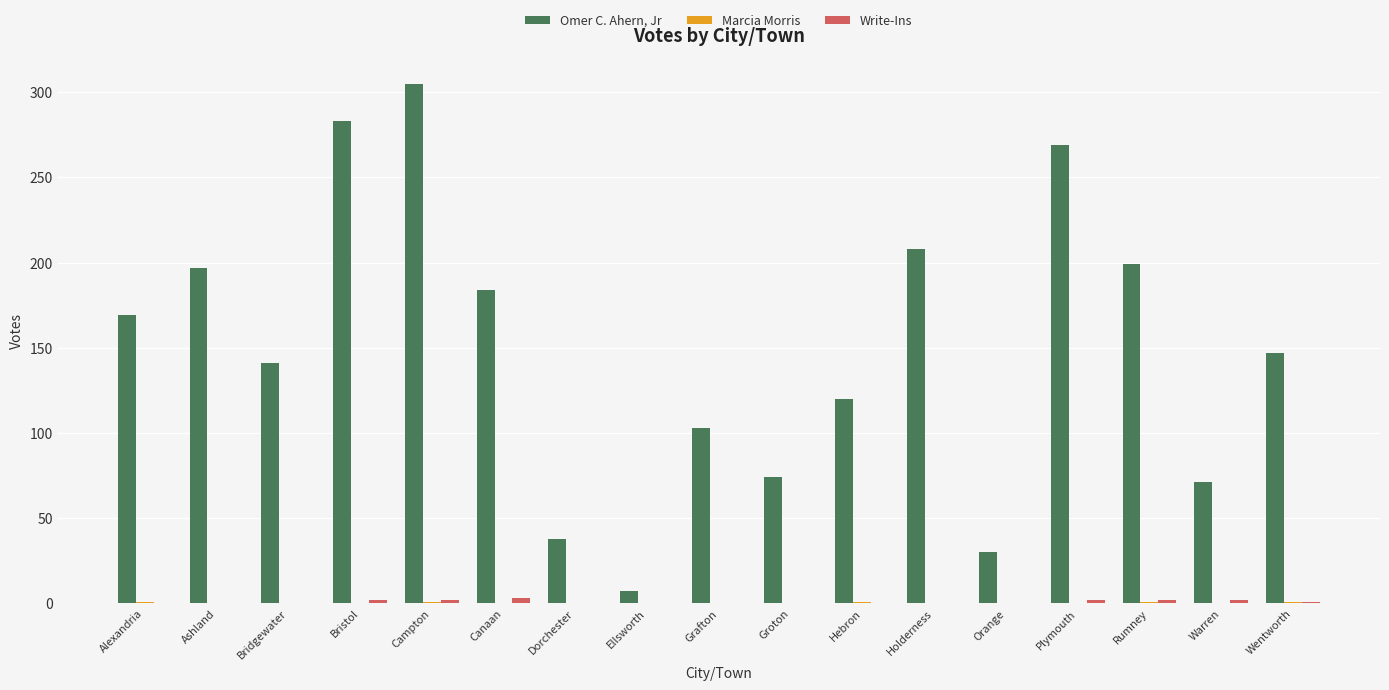

At which label is Omer C. Ahern, Jr closest to 156?

Wentworth